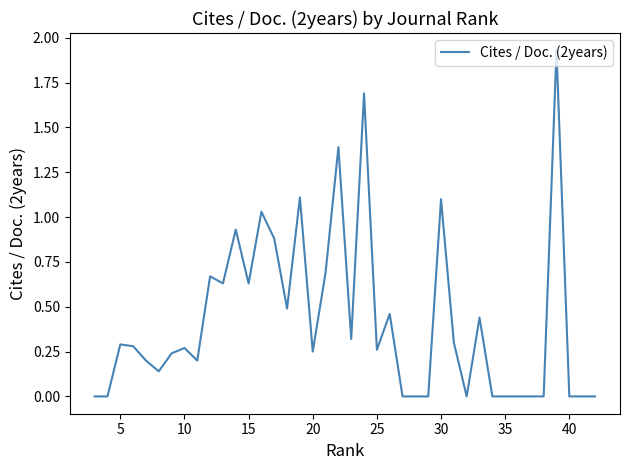

True or false: the data has more than 1 interior local peaks.

True